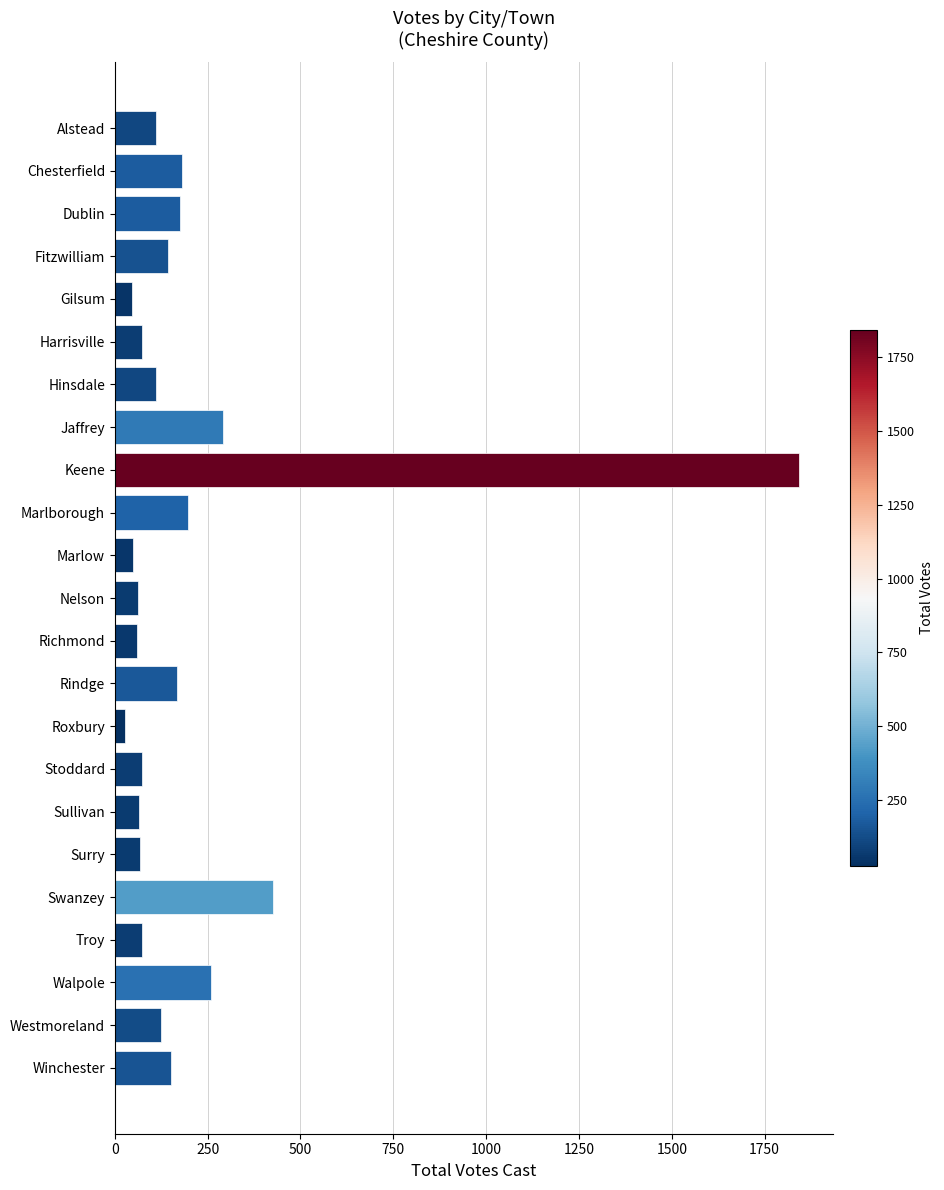

The value at Fitzwilliam is 144. True or false?

True